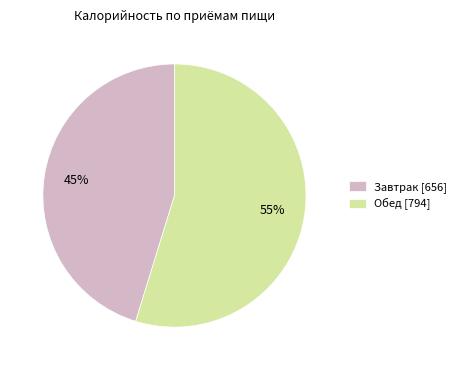

What is the majority slice?

Обед